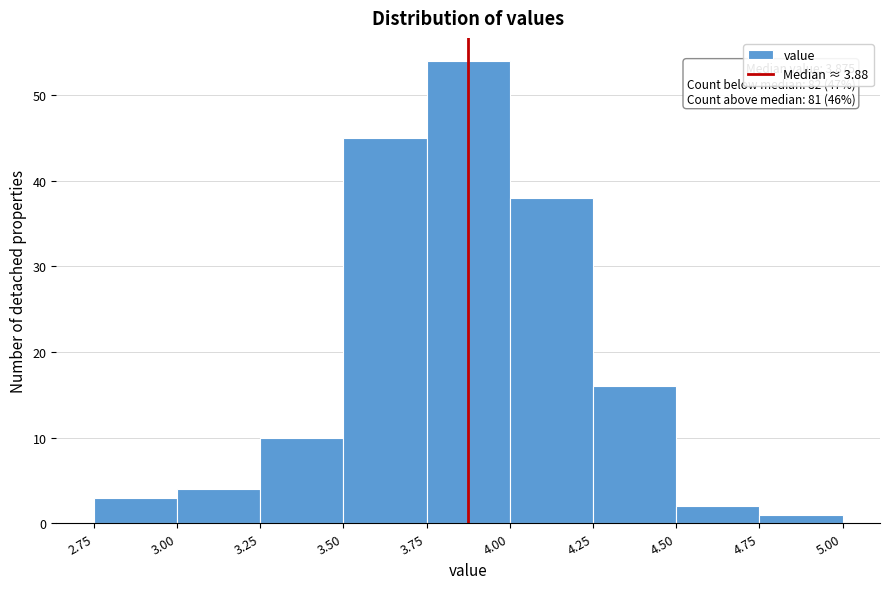

Over which range of the x-axis is the bar tallest?

3.75 to 4.00